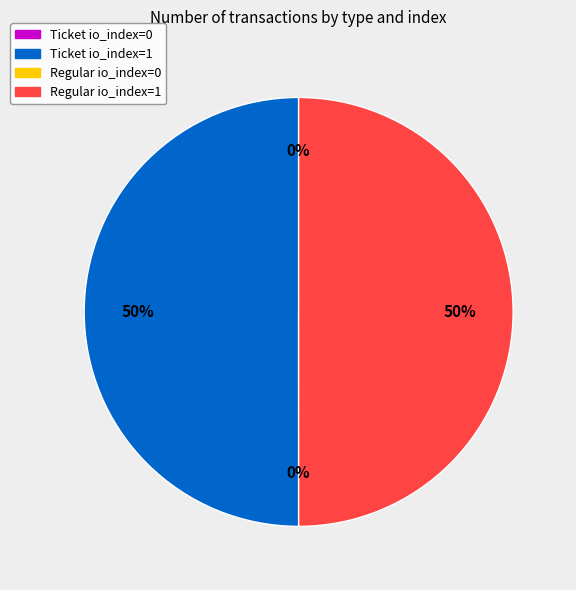

True or false: Regular io_index=1 accounts for 58% of the total.

False